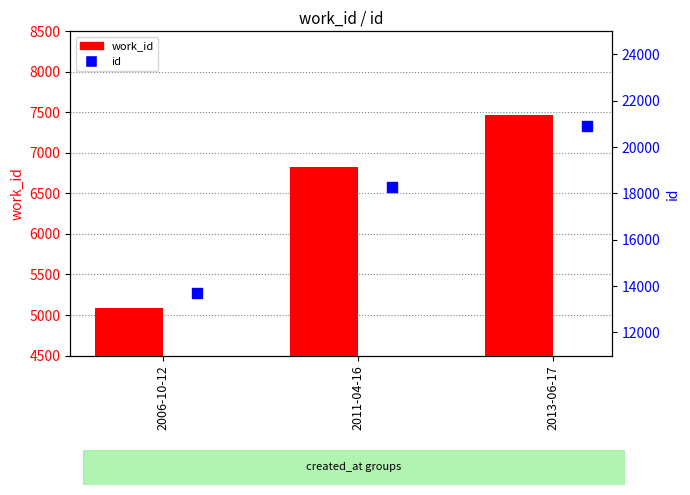

Is the value of id at 2013-06-17 greater than the value of work_id at 2011-04-16?

Yes